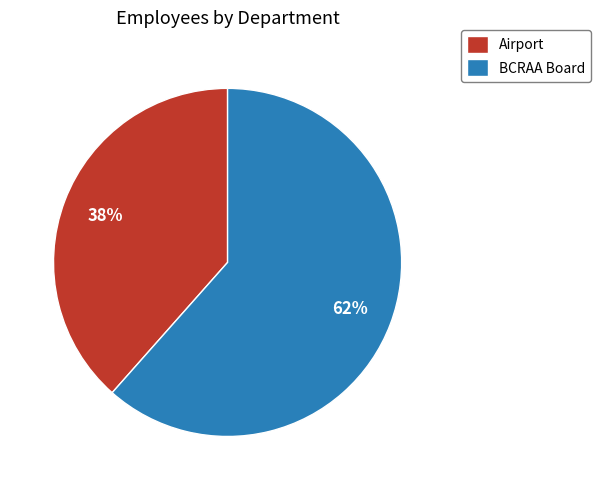

How many slices are in this pie chart?

2